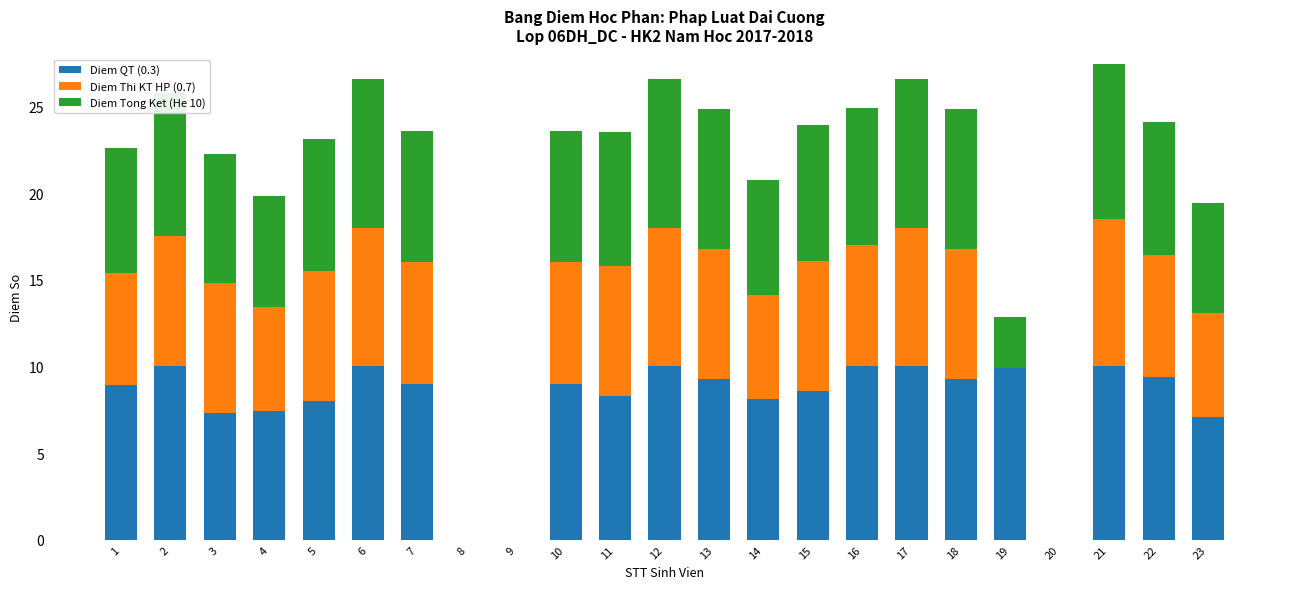

What is the sum of the Diem QT (0.3) values at 14 and 21?

18.1